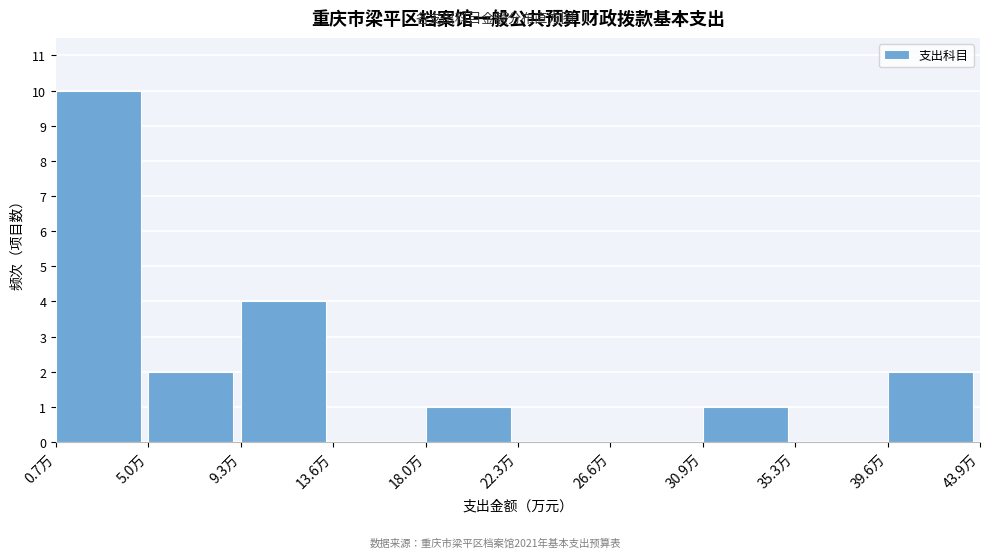

What is the height of the bar covering 9.5 to 13.5 on the x-axis? Neither the bar edges nor the heights are printed on the chart, so give them approximately, as read against the axes.

4